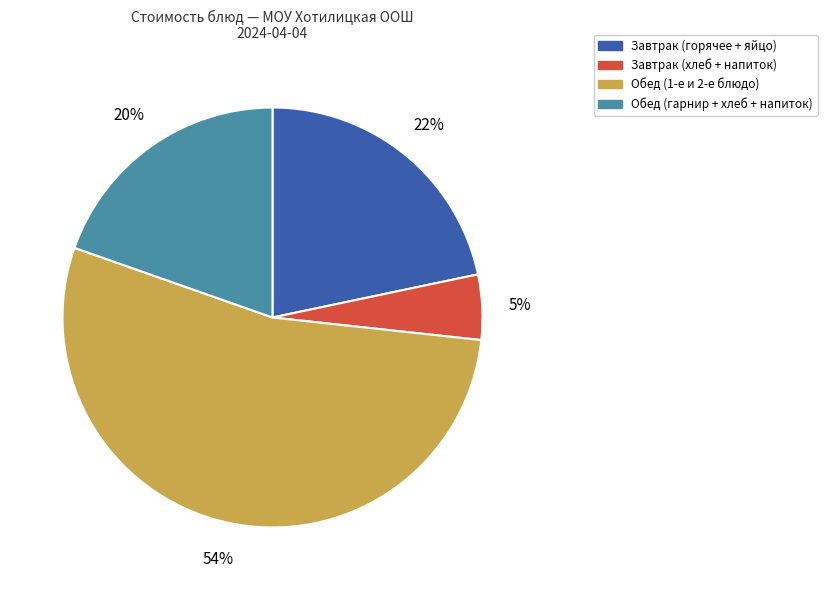

What is the smallest slice in the pie chart?

Завтрак (хлеб + напиток)